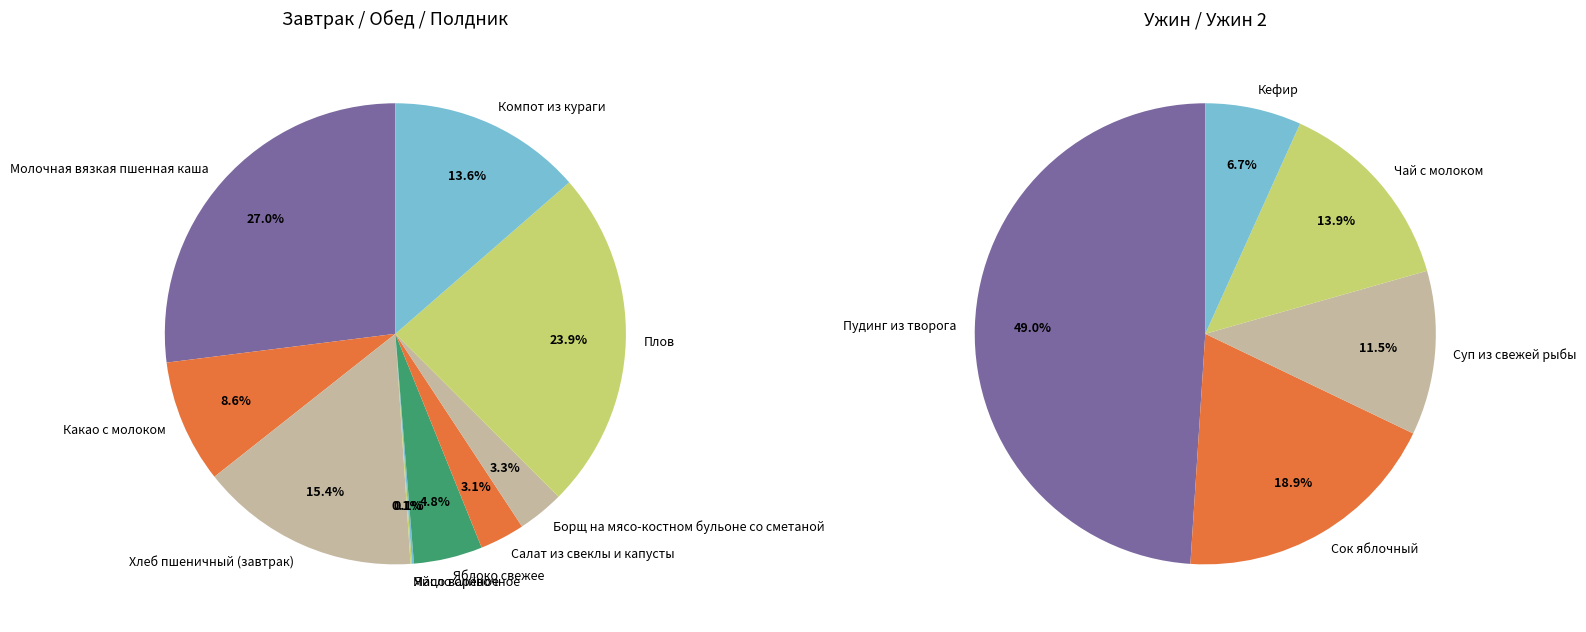

Which category has the smallest portion of the pie?

Масло сливочное